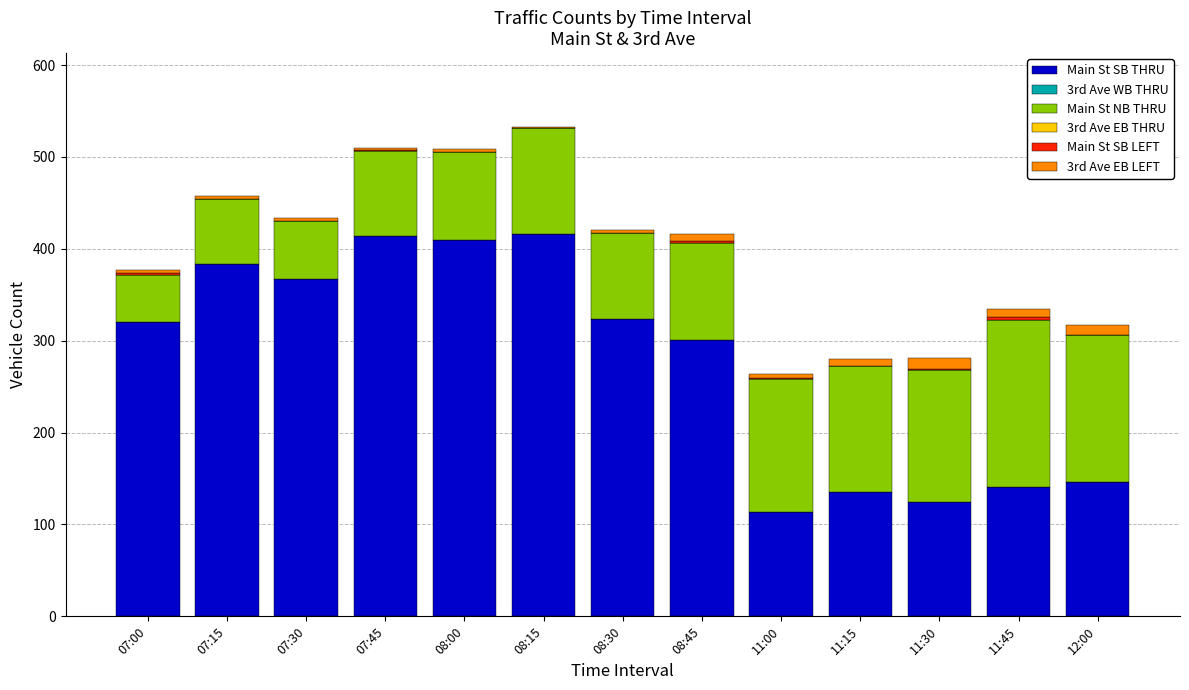

The value of Main St SB THRU at 11:45 is 199. True or false?

False